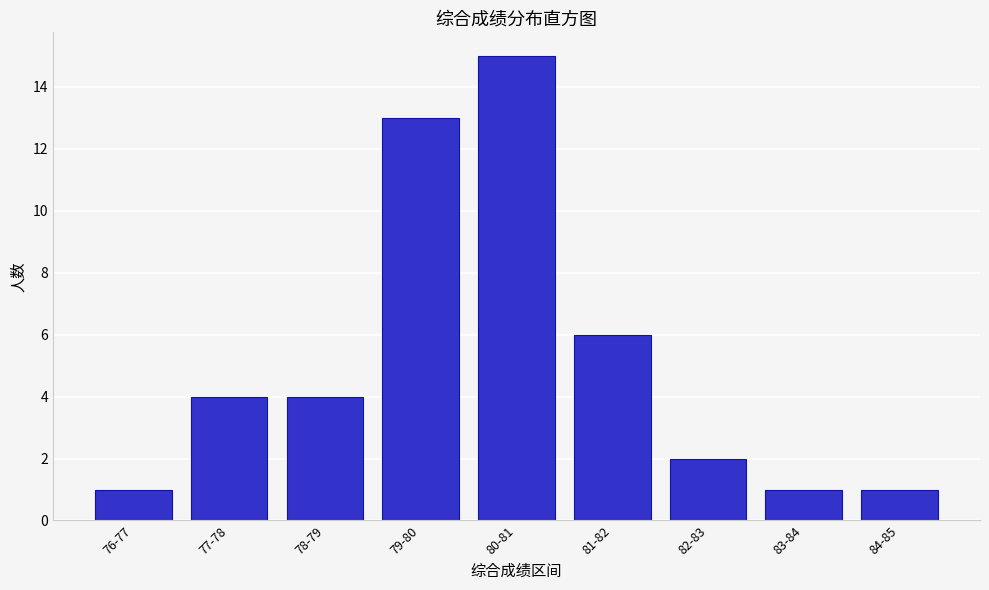

Reading left to right, extract all data points from this chart.

76-77=1	77-78=4	78-79=4	79-80=13	80-81=15	81-82=6	82-83=2	83-84=1	84-85=1